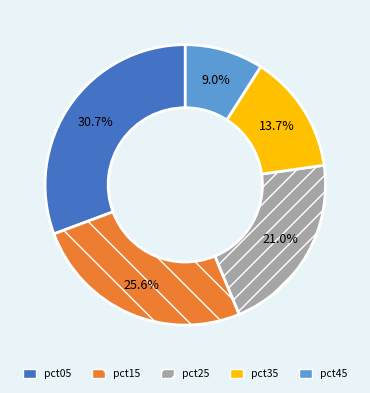

What is the smallest slice in the pie chart?

pct45